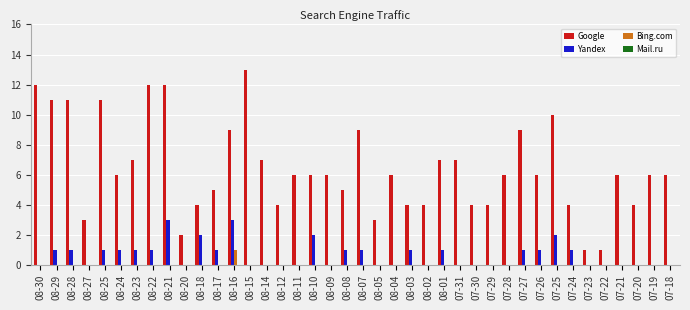

At which category is the sum across all series the highest?

08-21